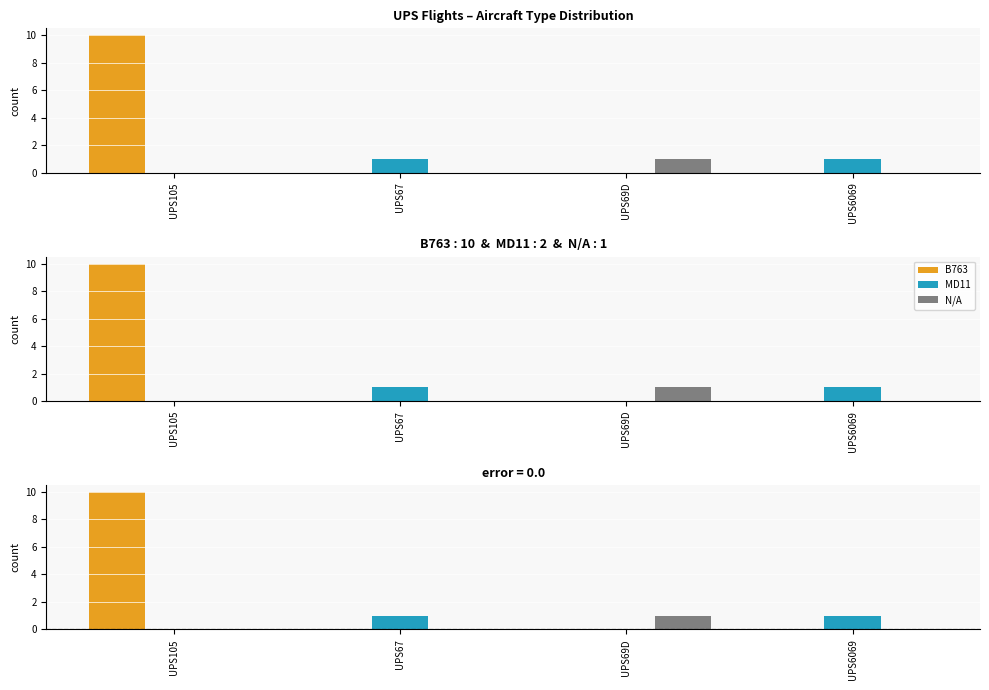

Which series has the largest range (max minus min)?

B763